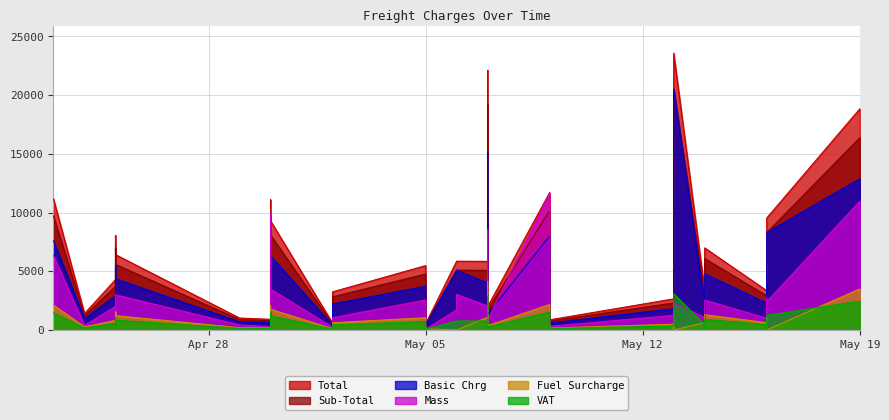

The value of VAT at 5 is 836.9. True or false?

True